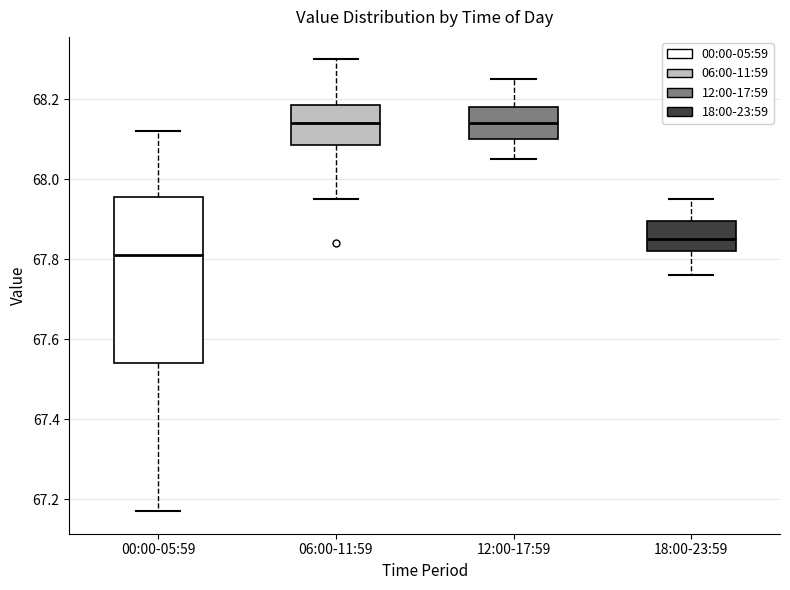

Which box is the tallest, from its lower edge to its upper edge?

00:00-05:59